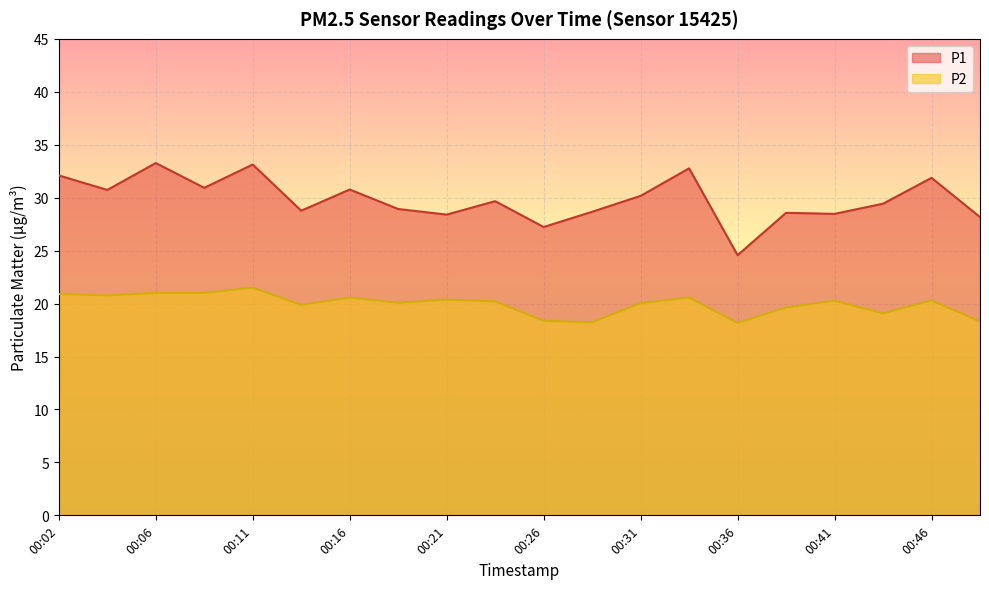

What is the approximate value of P1 at 00:19?

28.9